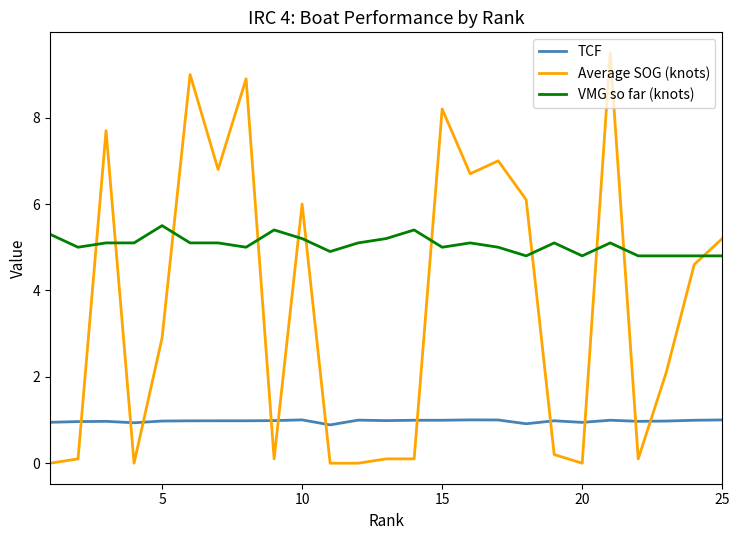

How many times do Average SOG (knots) and VMG so far (knots) cross each other?

11